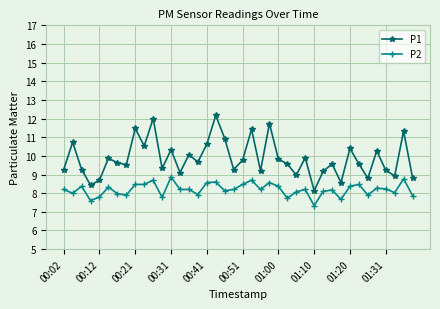

What is the difference between the maximum and minimum values in the P2 series?

1.5